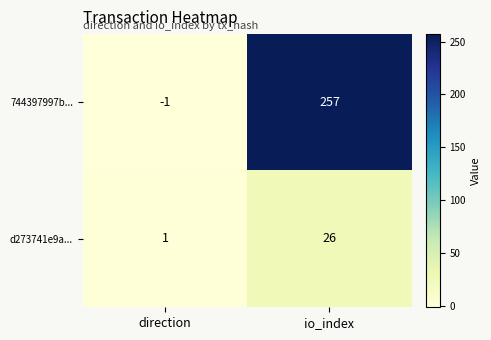

Which series changed the most between direction and io_index?

744397997b...